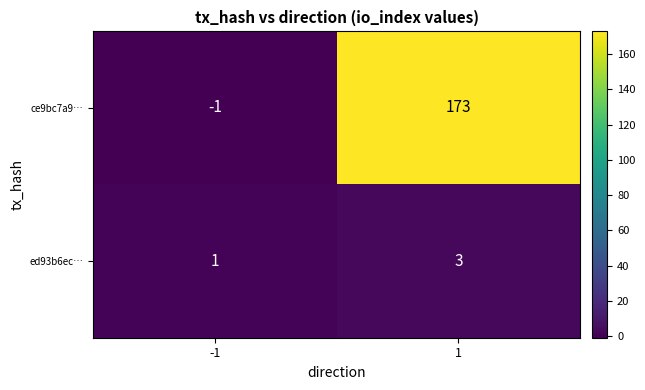

What is the sum of the ce9bc7a9… values at 1 and -1?

172